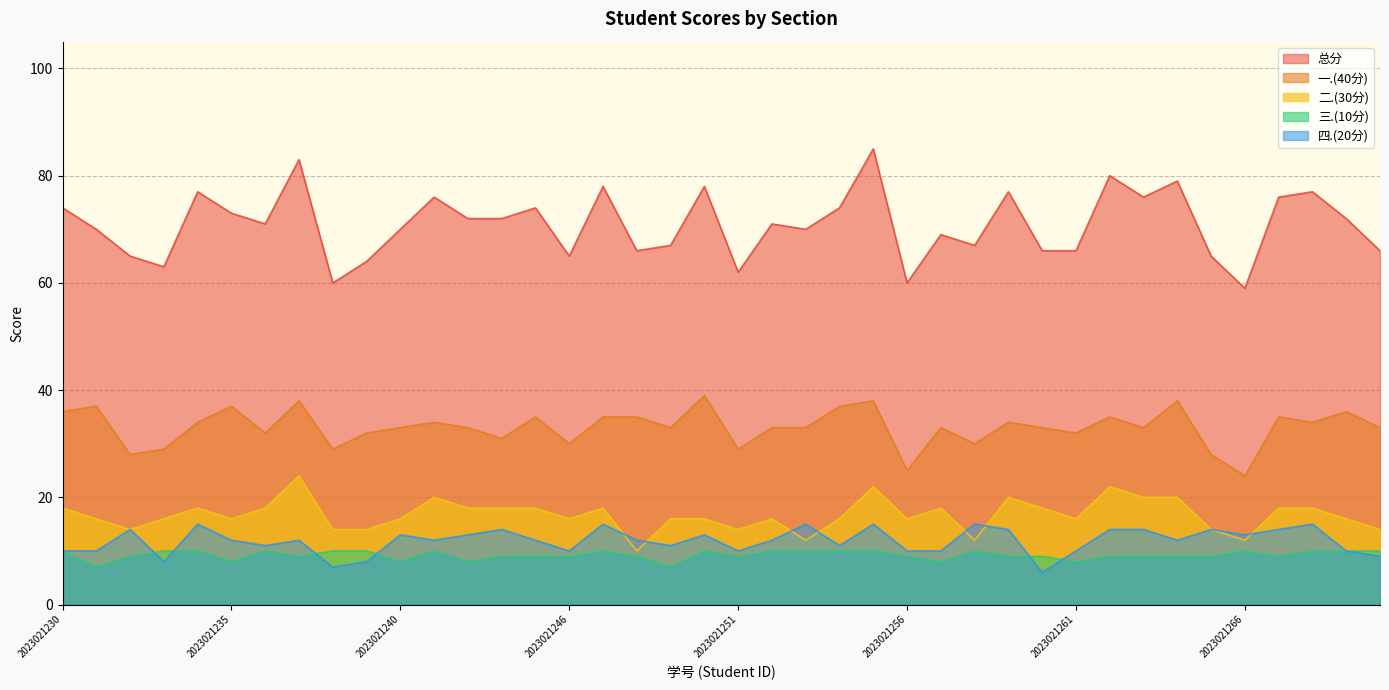

The 二.(30分) series shows 14 at 2023021238. True or false?

True